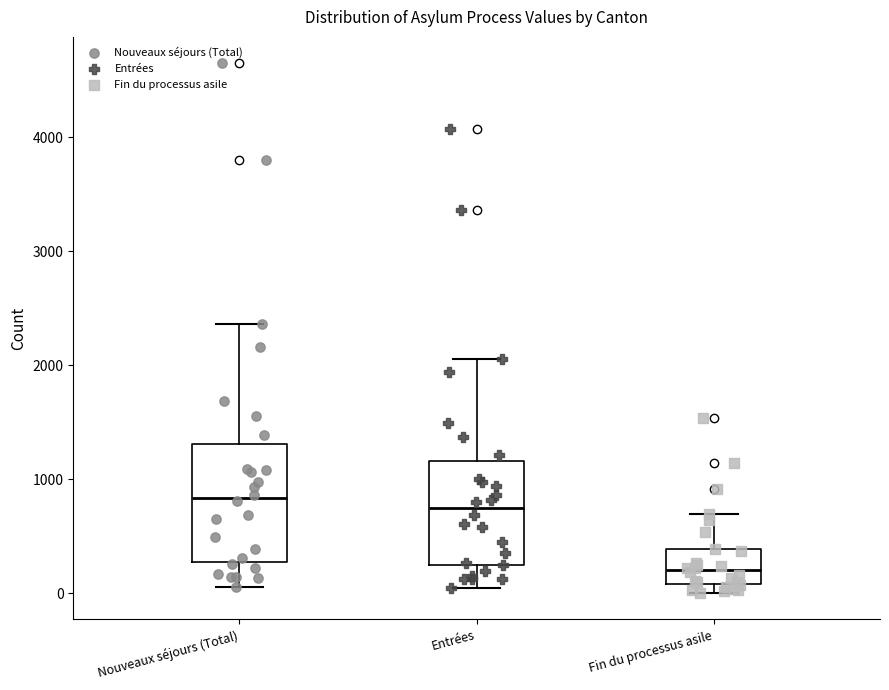

Which box's median line is the lowest?

Fin du processus asile